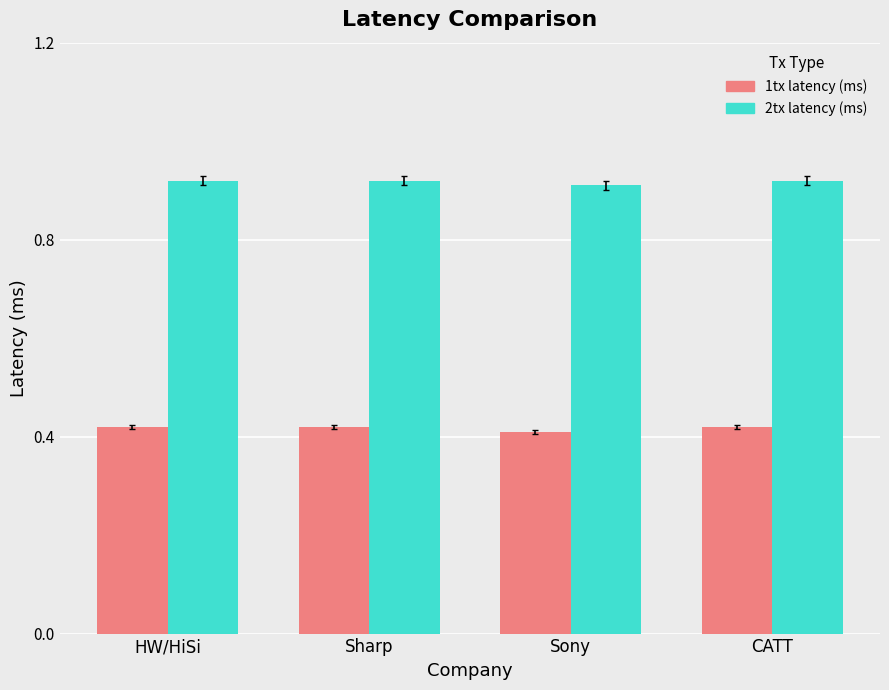

What is the total value across all series at HW/HiSi?

1.3